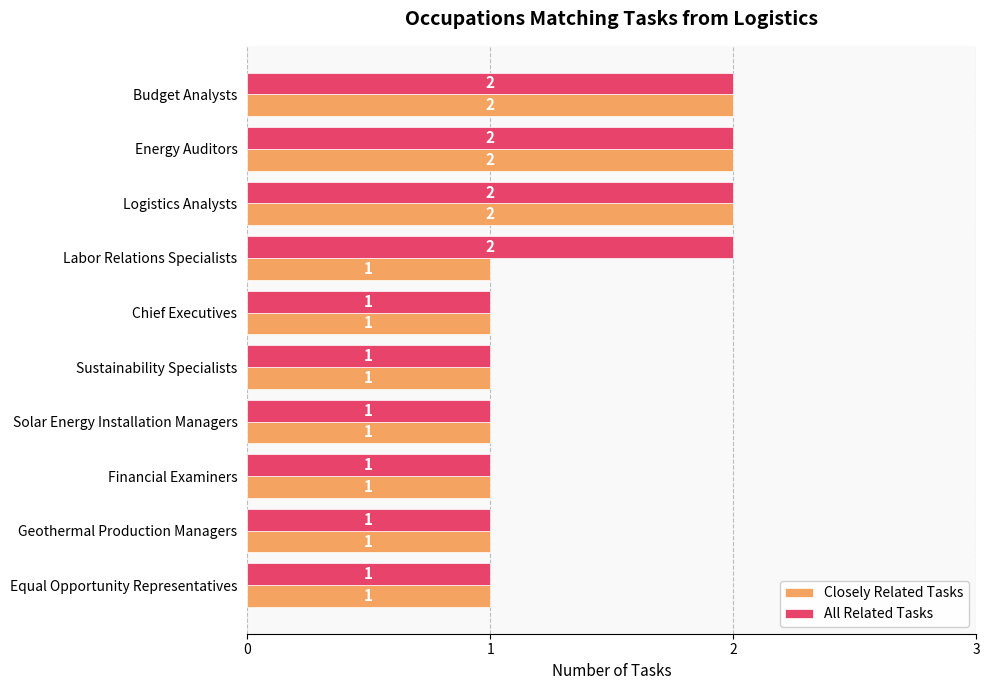

Which series has the largest total across all categories?

All Related Tasks